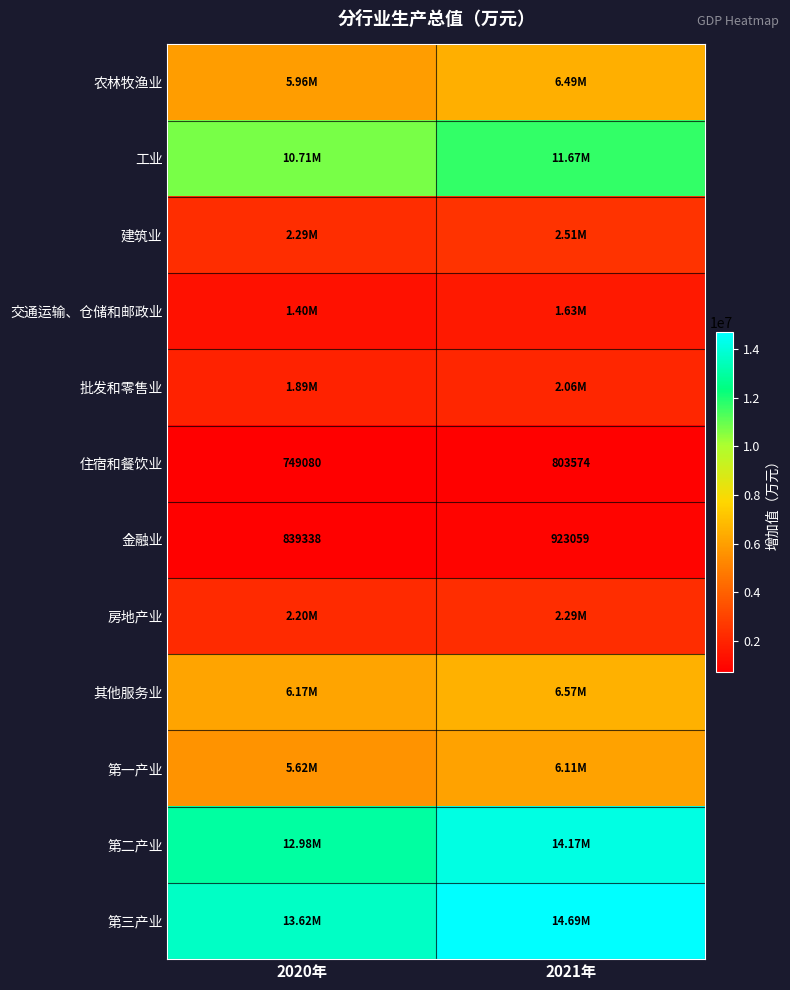

Rank the categories by 金融业 value from highest to lowest.

2021年, 2020年